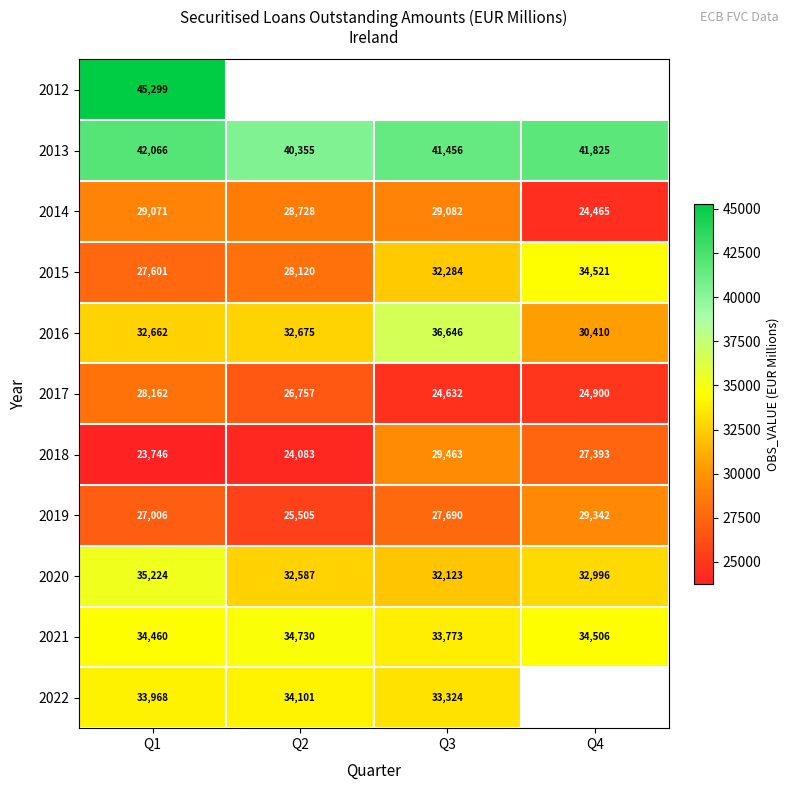

True or false: 2019 has a value of 40777 at Q4.

False